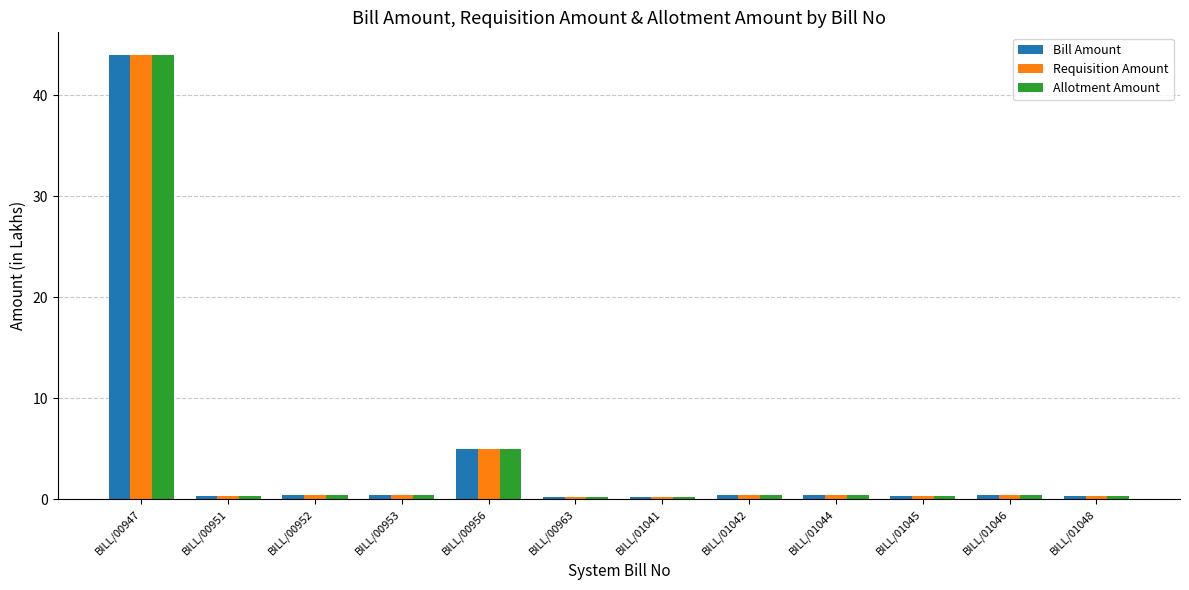

What is the greatest value displayed?

44.0